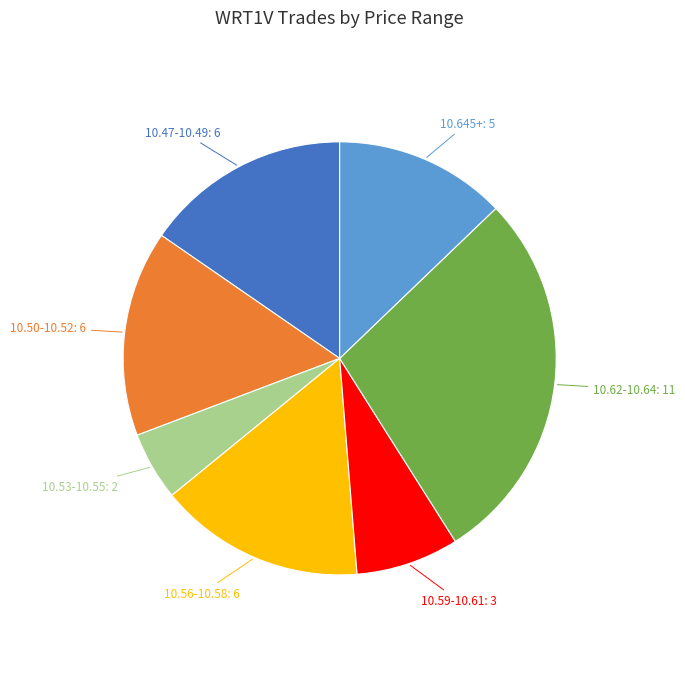

Does any single category account for the majority?

No